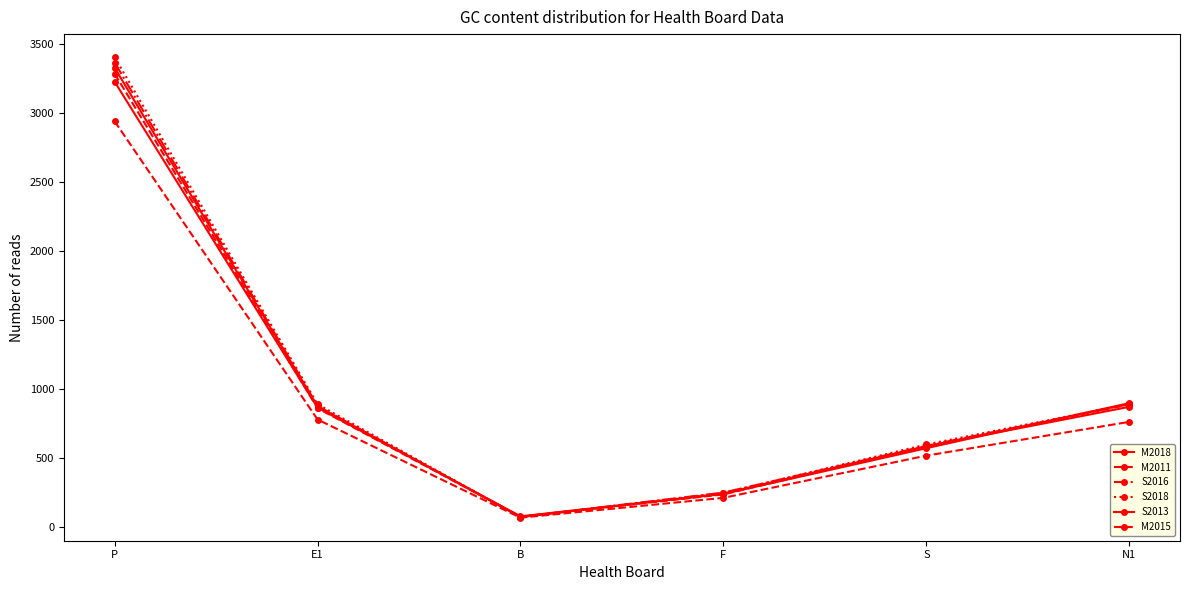

Is this an area chart (filled region under the line)?

No